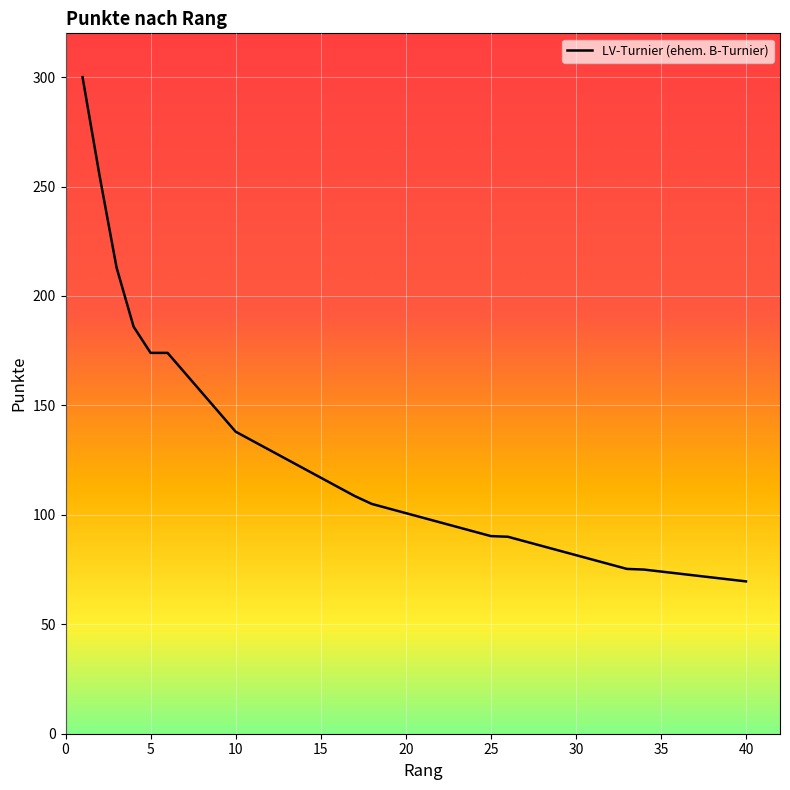

What is the difference between the maximum and minimum values?

230.4